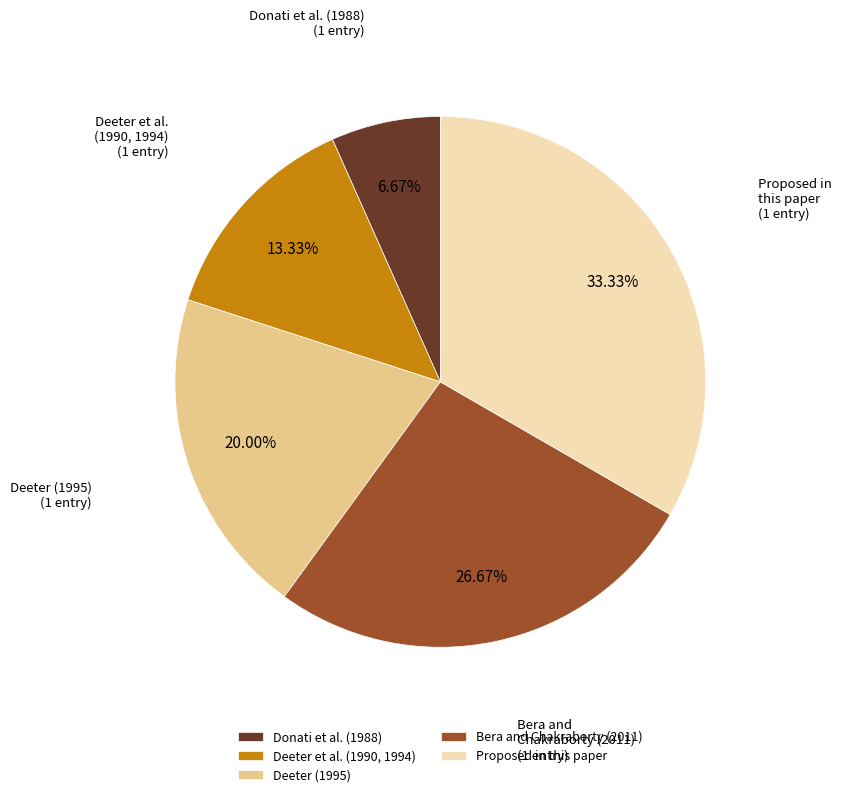

What is the ratio of the value at Deeter (1995) to the value at Donati et al. (1988)?

3.0